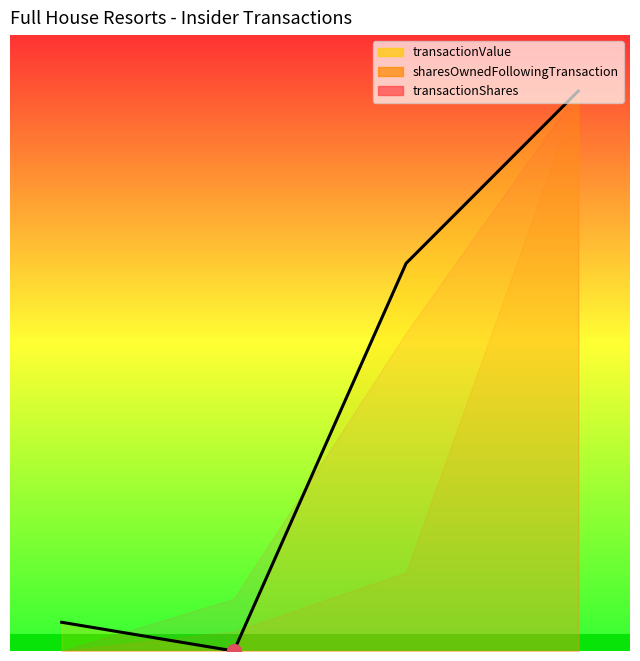

What is the value of the 3rd point from the left?

69.2